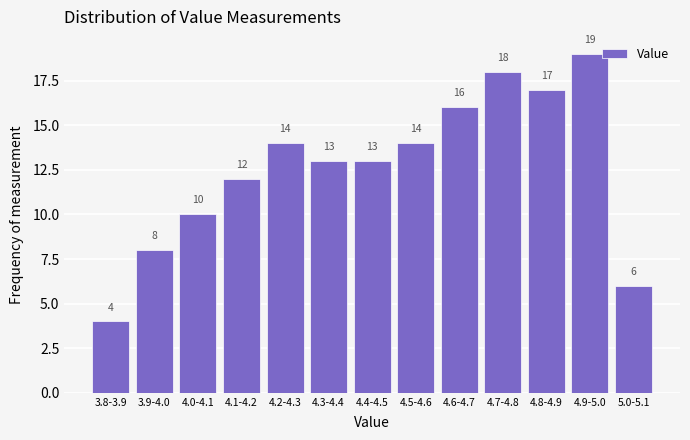

Reading left to right, transcribe all the data shown in this chart.

4	8	10	12	14	13	13	14	16	18	17	19	6